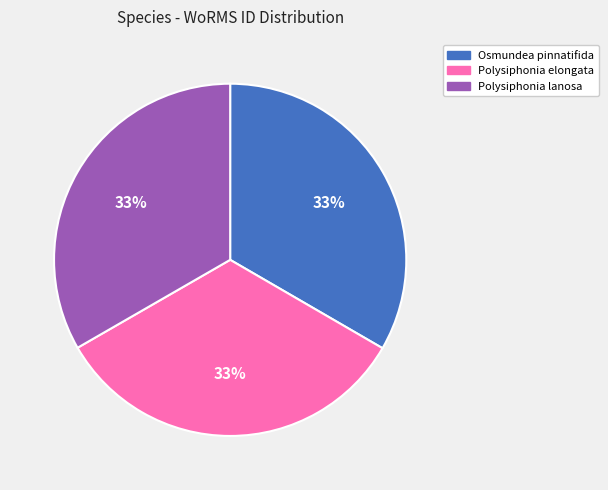

Is there a majority slice in this chart?

No